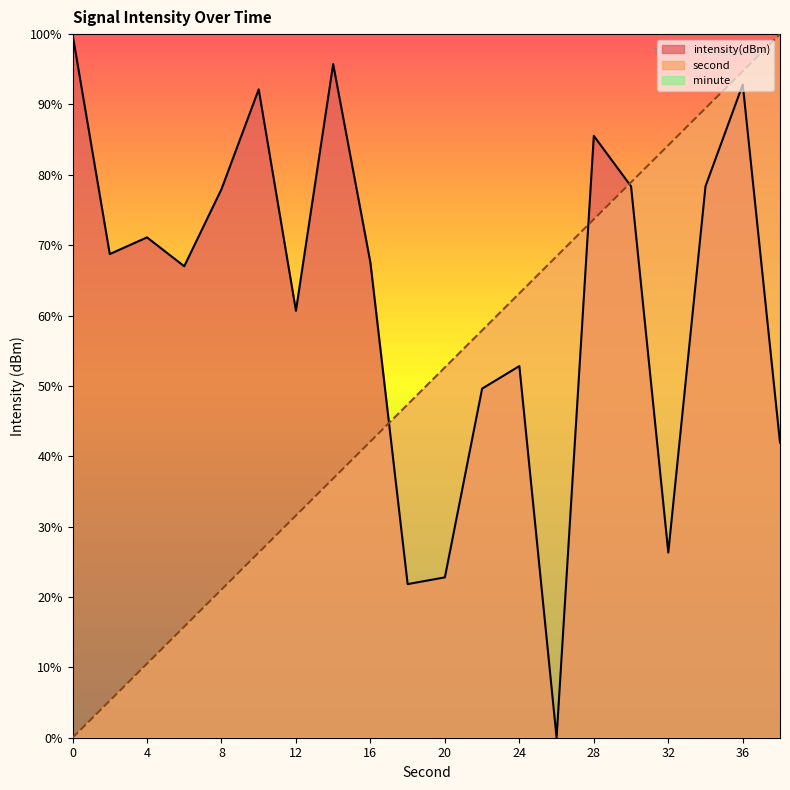

Rank the series by their maximum value, from lowest to highest.

intensity(dBm), second